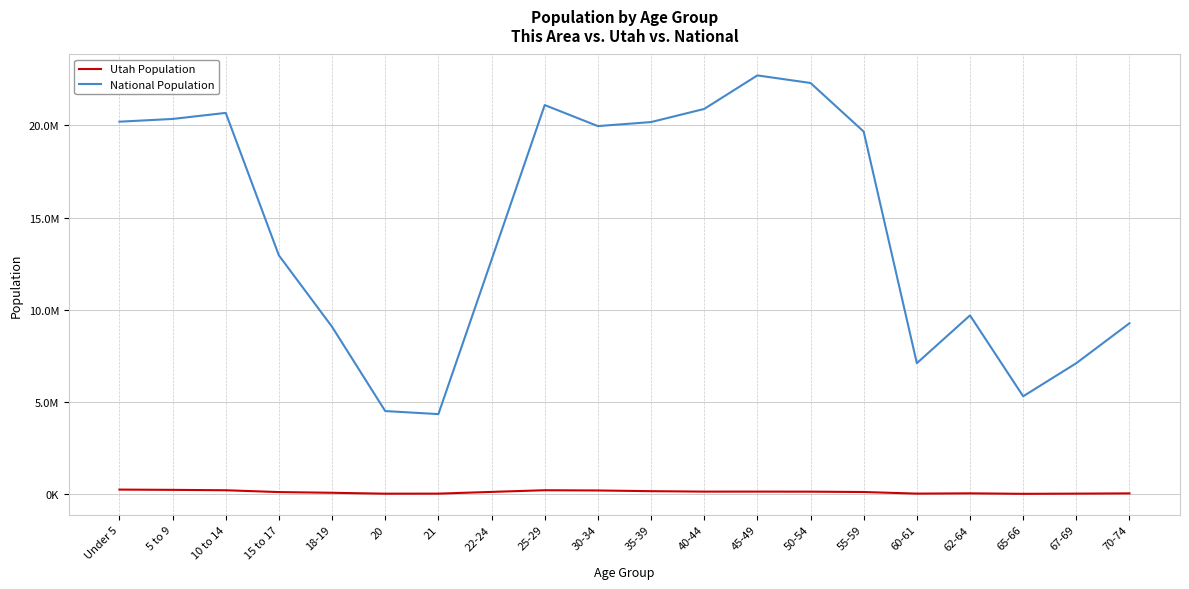

Does the chart display data point markers on the line(s)?

No